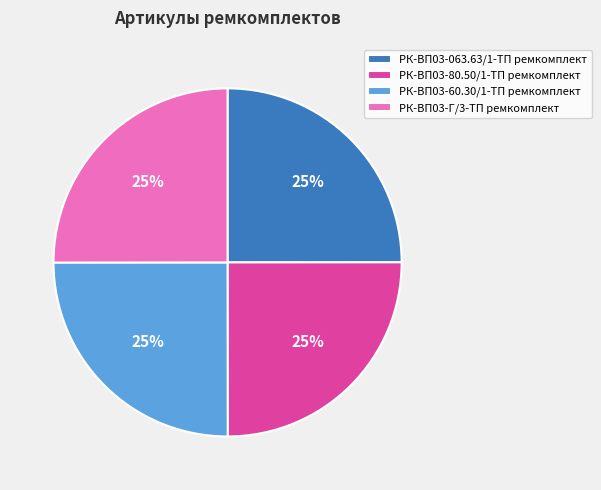

Is there any slice that represents more than half of the pie?

No